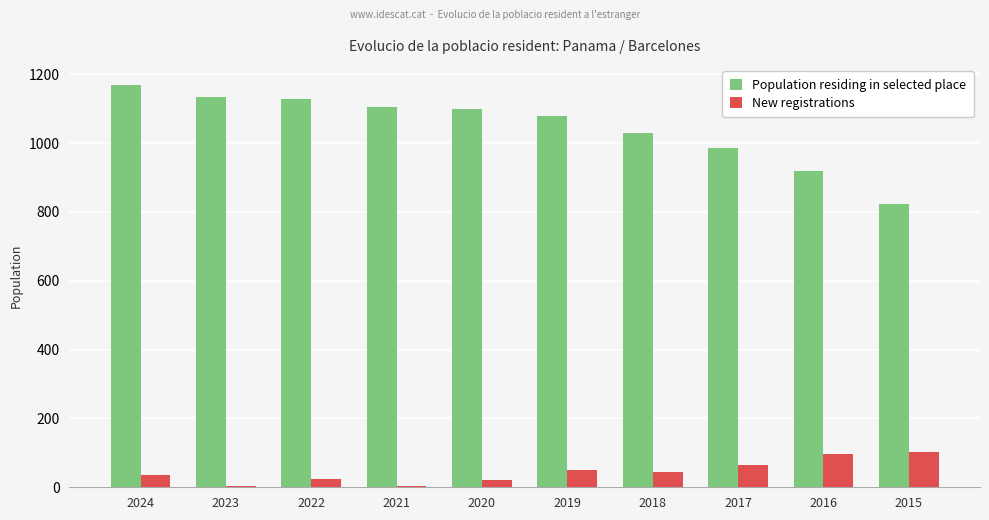

Where does the New registrations series first go above 44?

2019